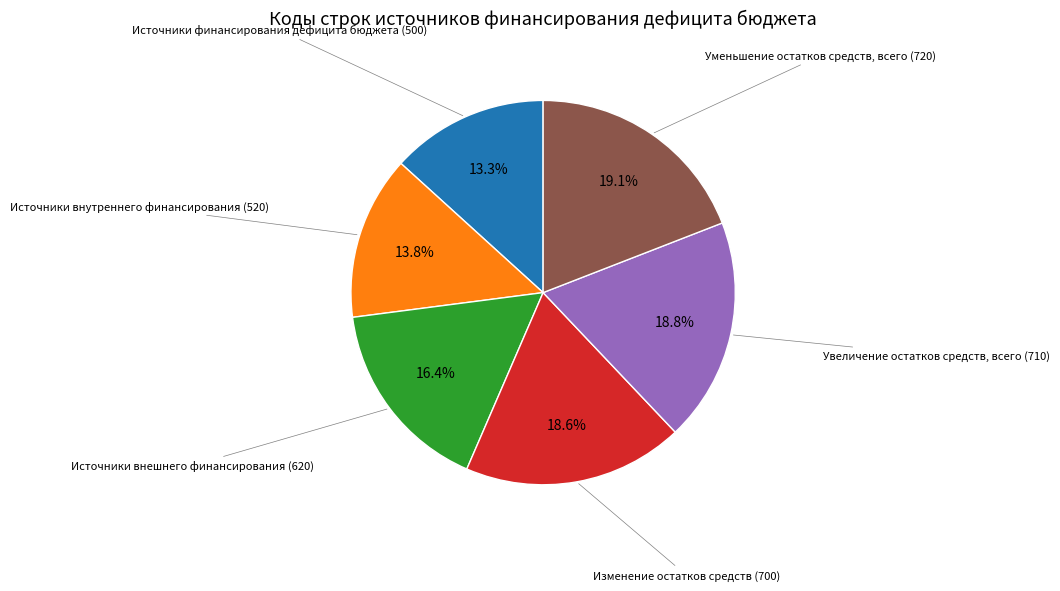

Is there any slice that represents more than half of the pie?

No